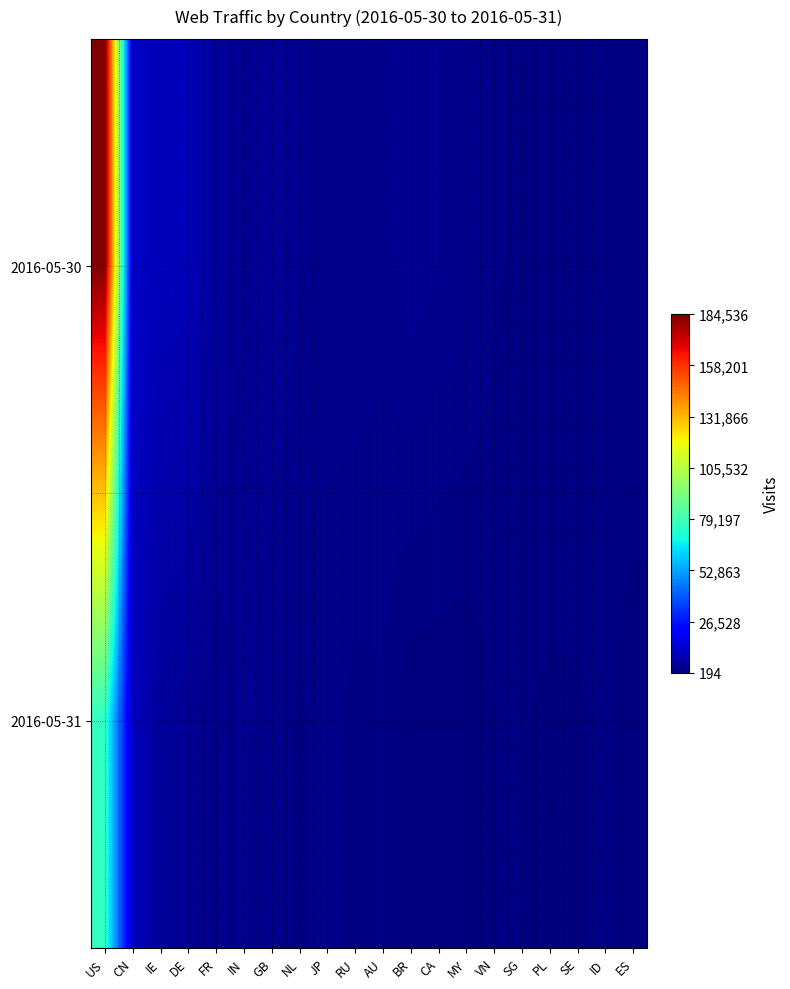

List the series in order of their peak value, lowest first.

2016-05-31, 2016-05-30